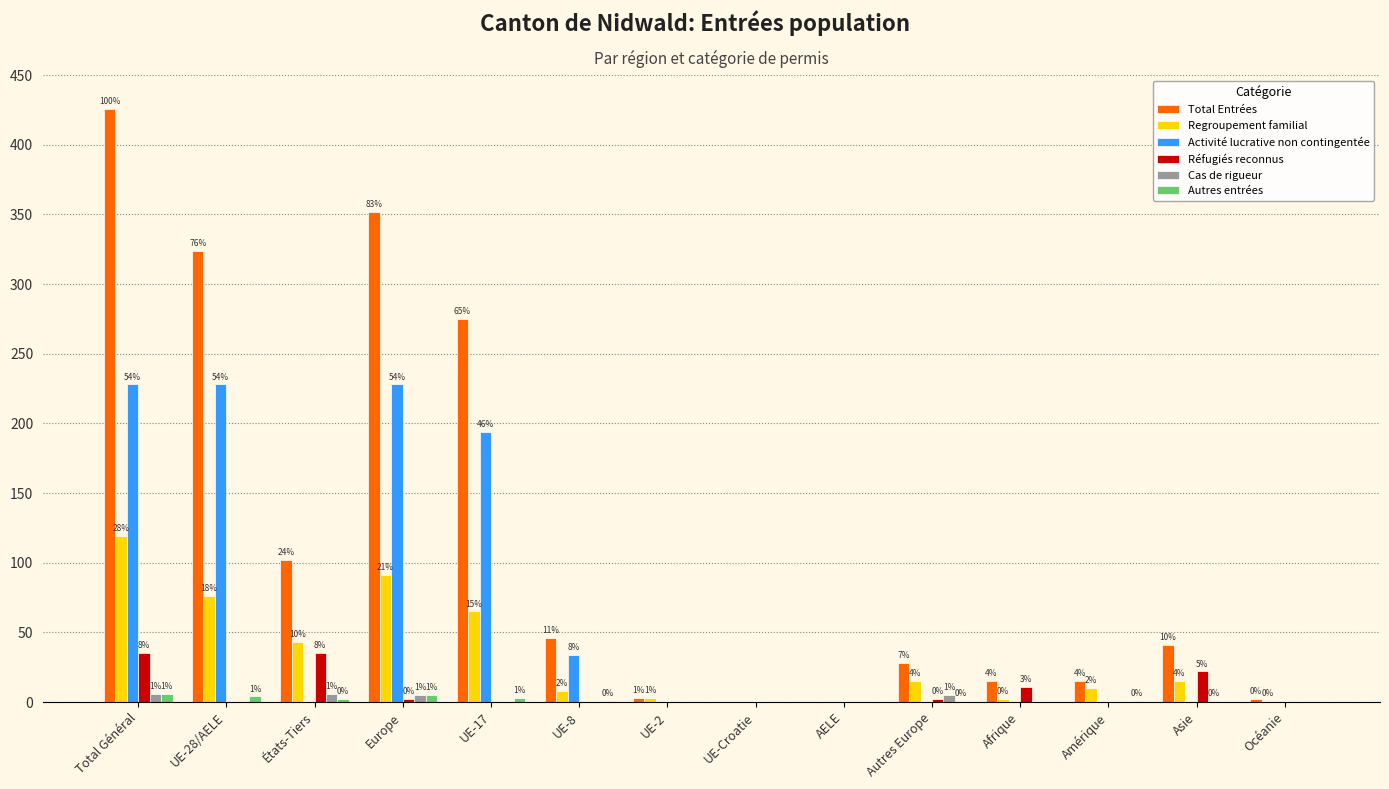

At which category is the sum across all series the highest?

Total Général